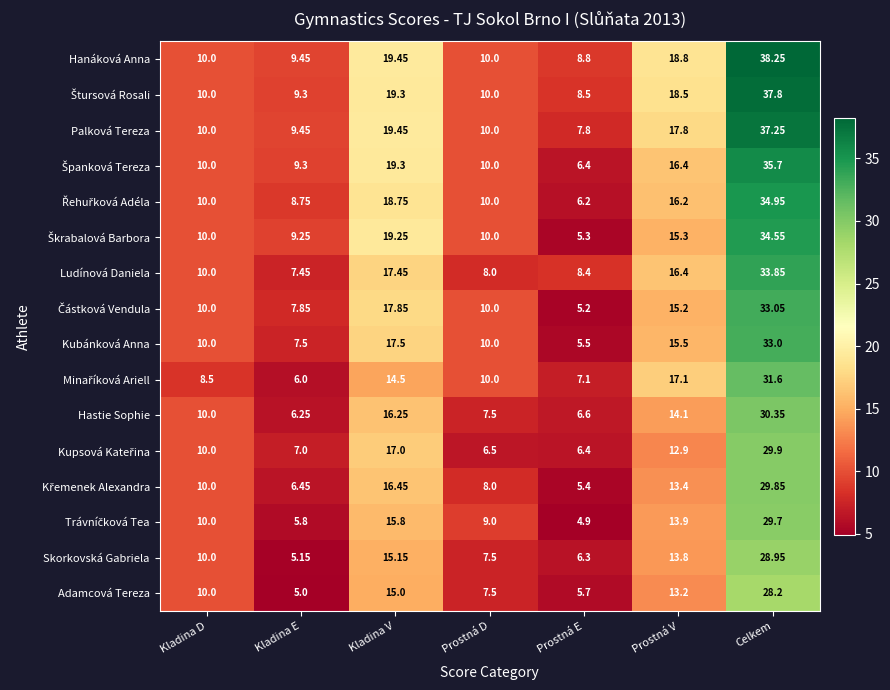

What is the total value across all series at Kladina D?

158.5